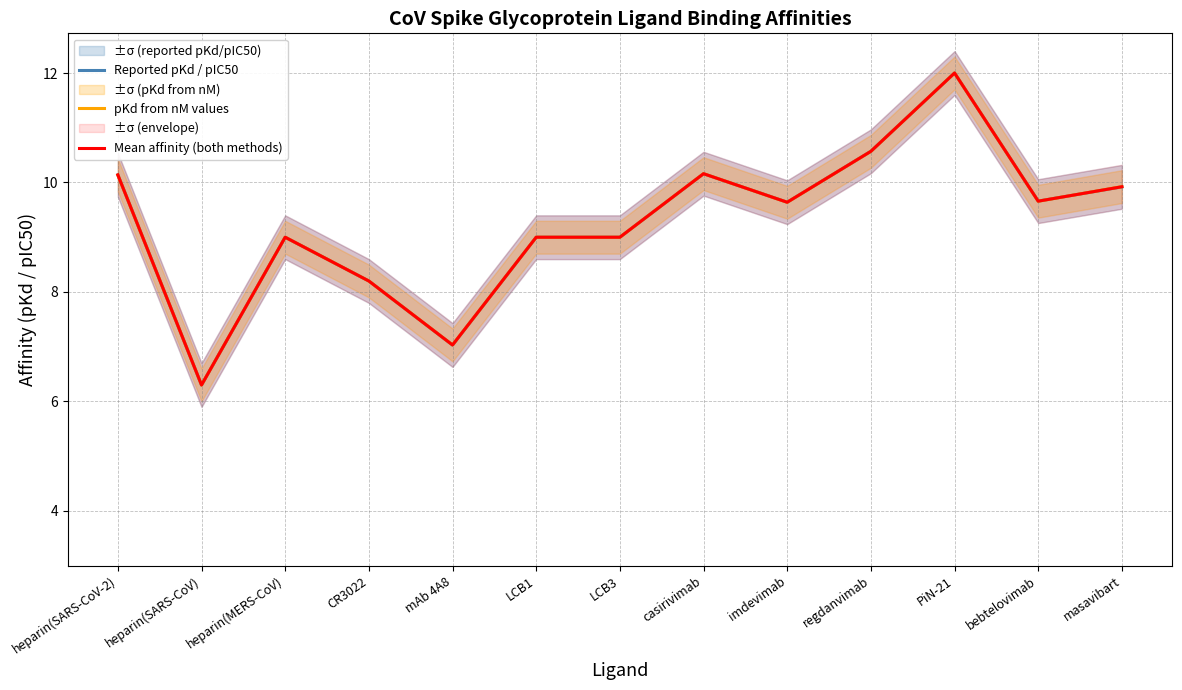

What position from the left is bebtelovimab?

12